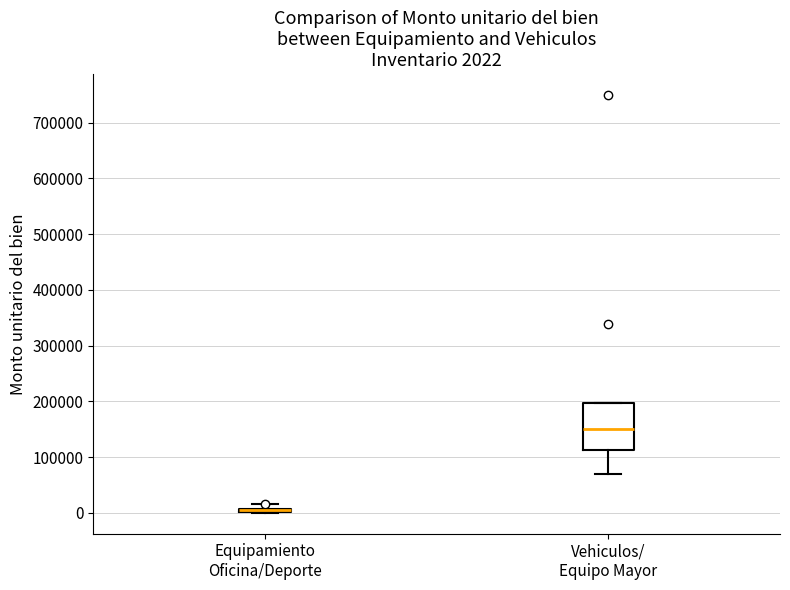

Comparing the boxes themselves (not the whiskers), which one is the tallest?

Vehiculos/ Equipo Mayor